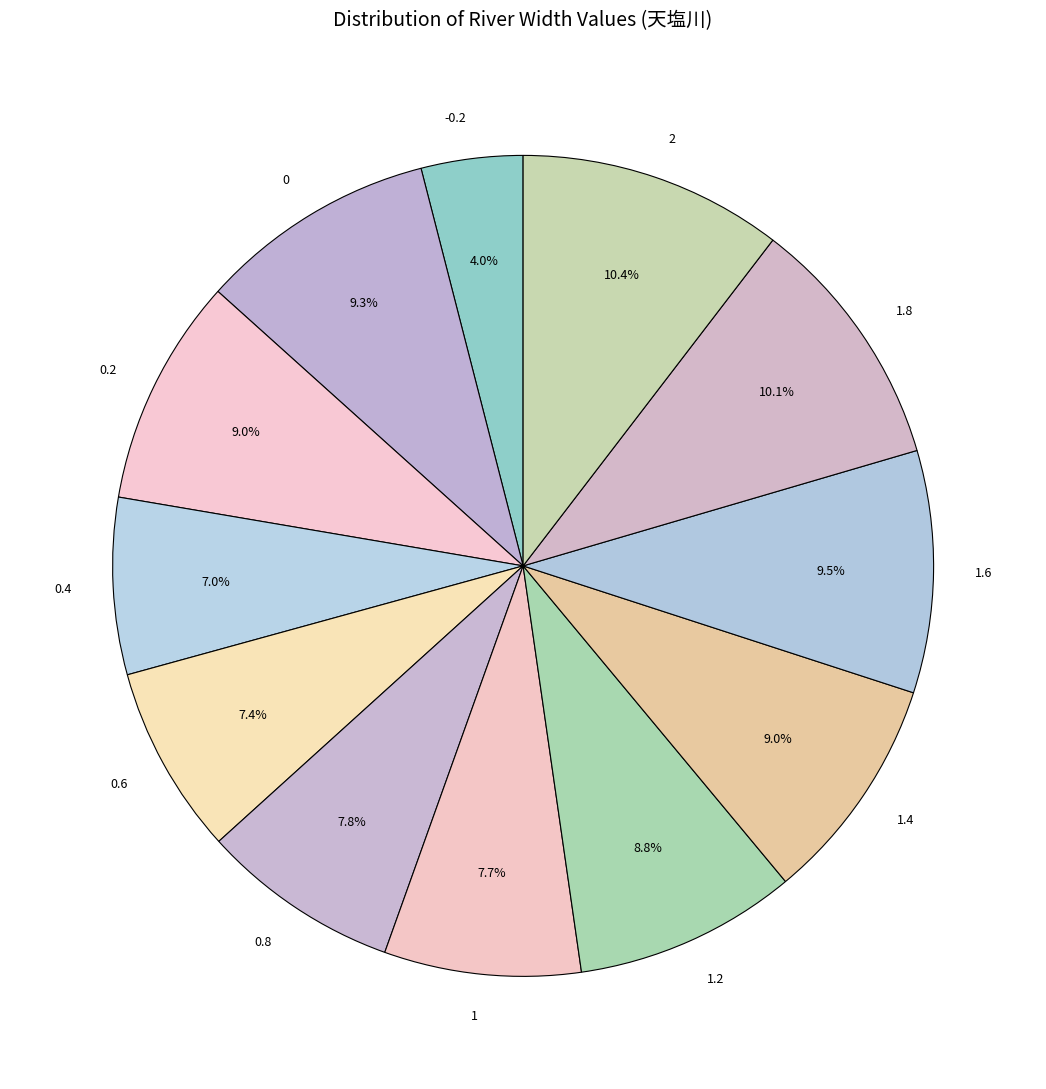

To the nearest percent, what percentage of the pie is 1.8?

10%